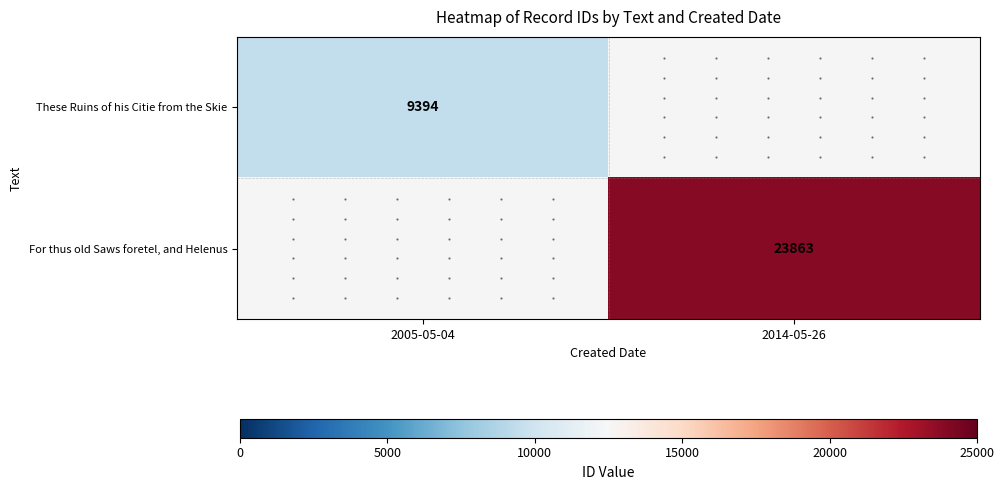

True or false: For thus old Saws foretel, and Helenus has a value of 23863 at 2014-05-26.

True